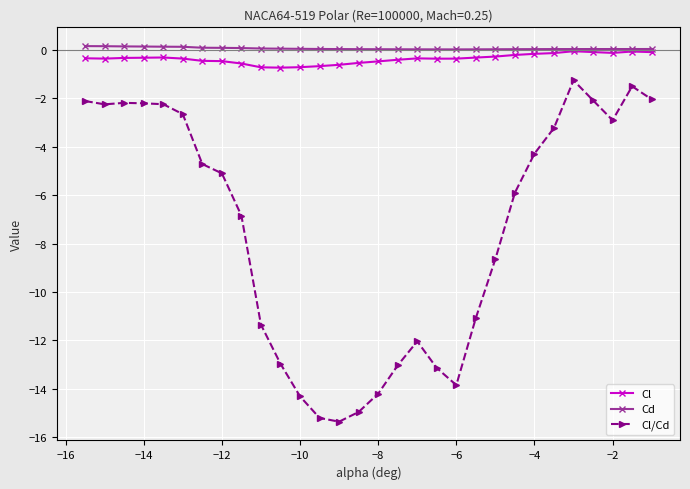

Is this an area chart (filled region under the line)?

No